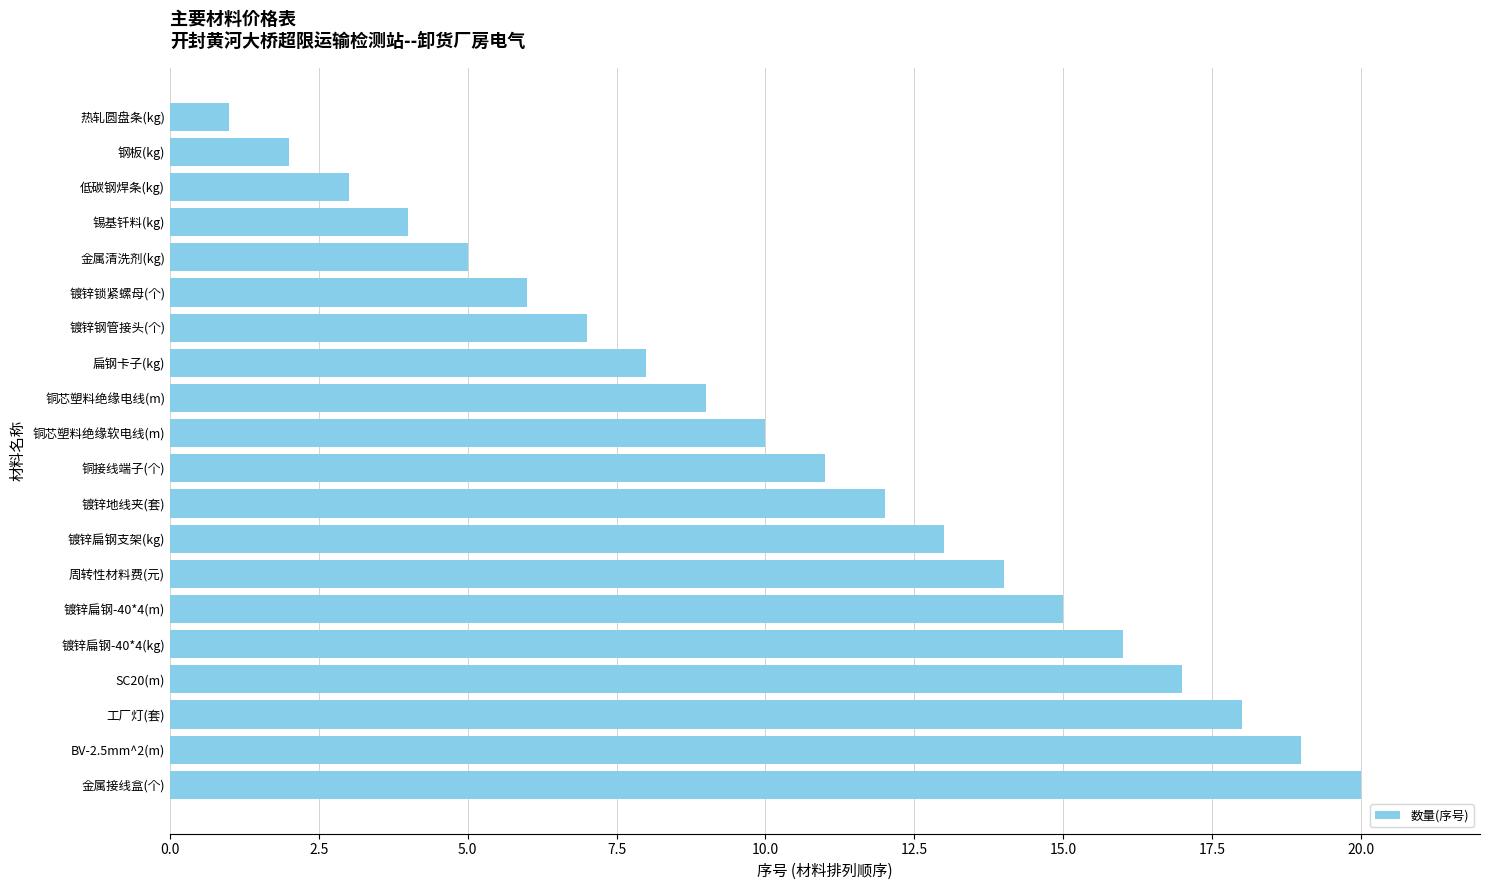

How many values are below 11?

10